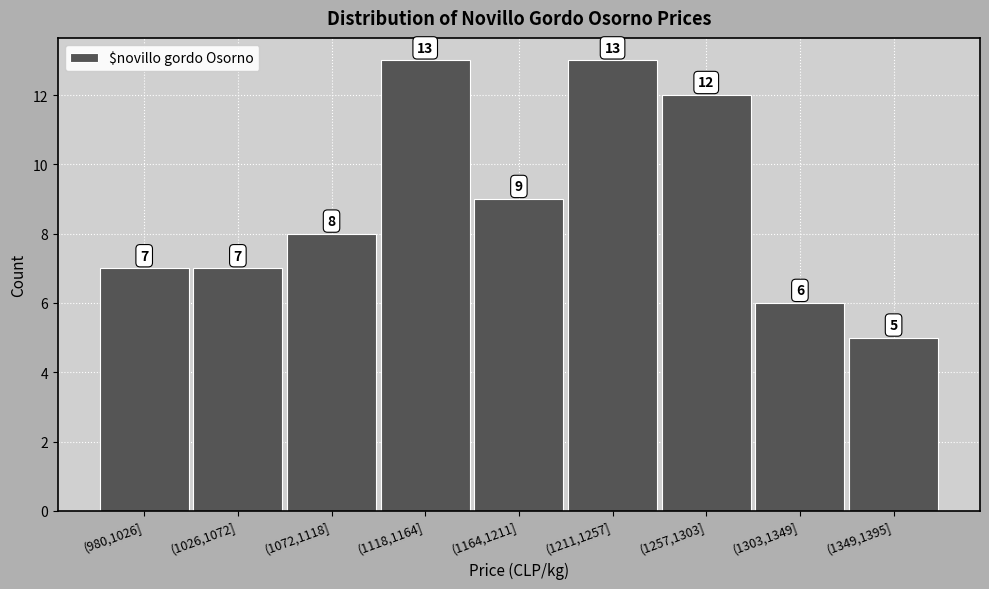

Reading right to left, transcribe all the data shown in this chart.

5	6	12	13	9	13	8	7	7